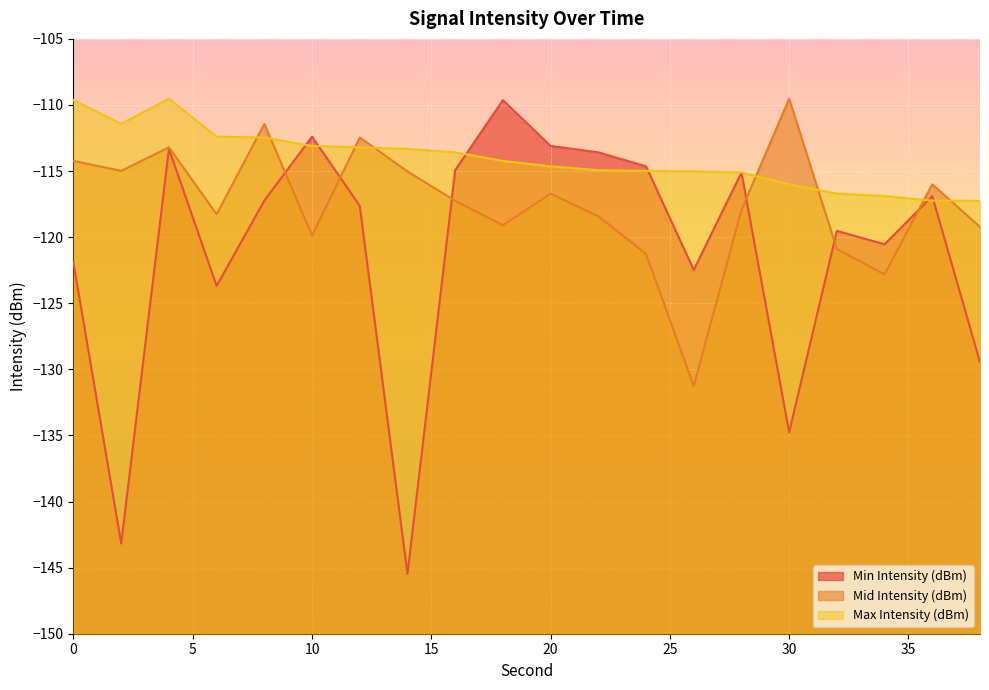

Where is the first local maximum for Max Intensity (dBm)?

4